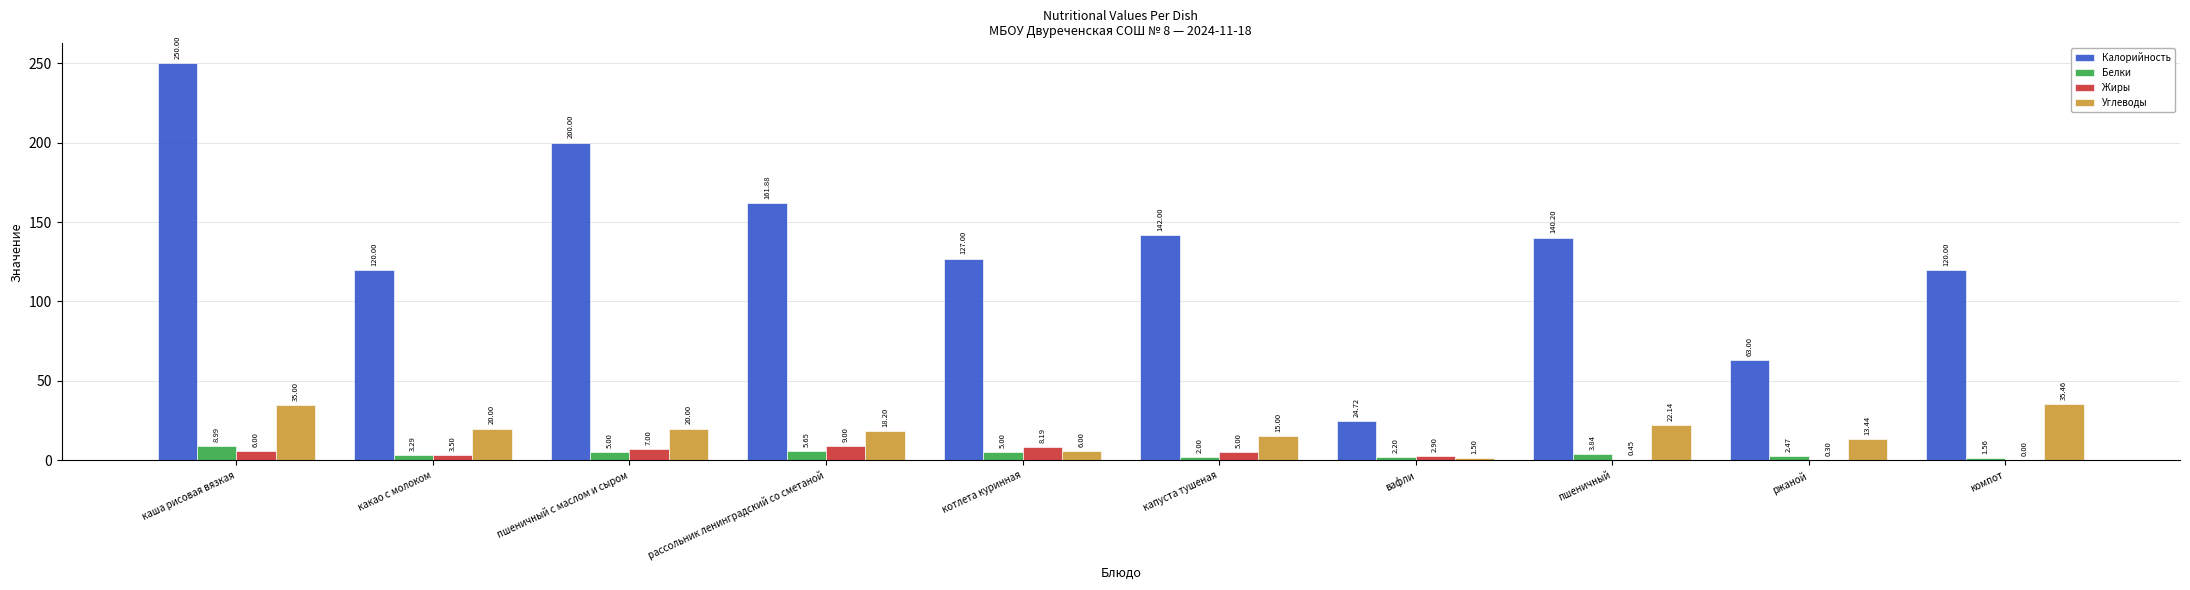

Which series has the largest total across all categories?

Калорийность